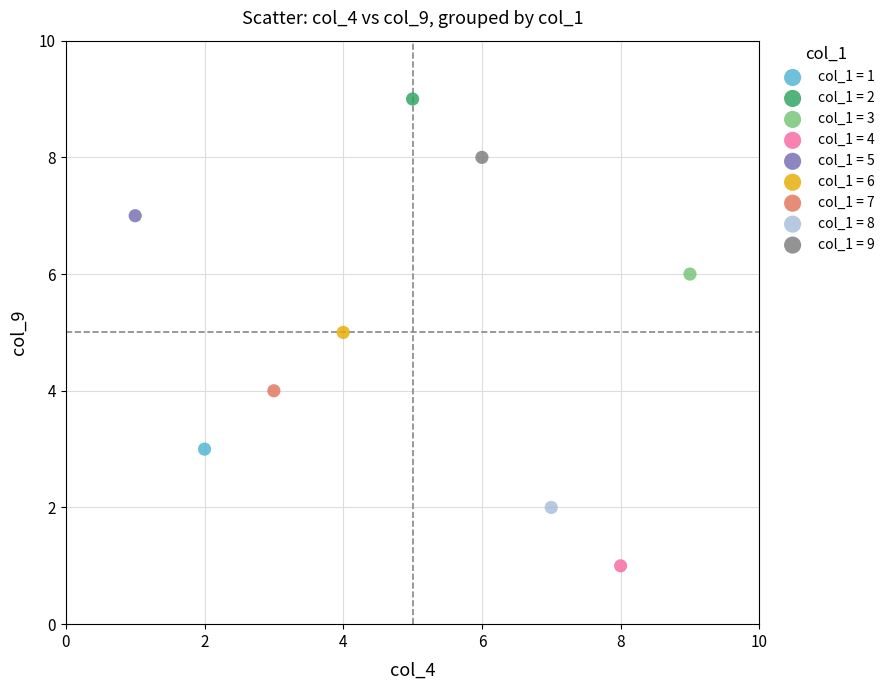

Which series reaches the maximum Y coordinate?

col_1 = 2